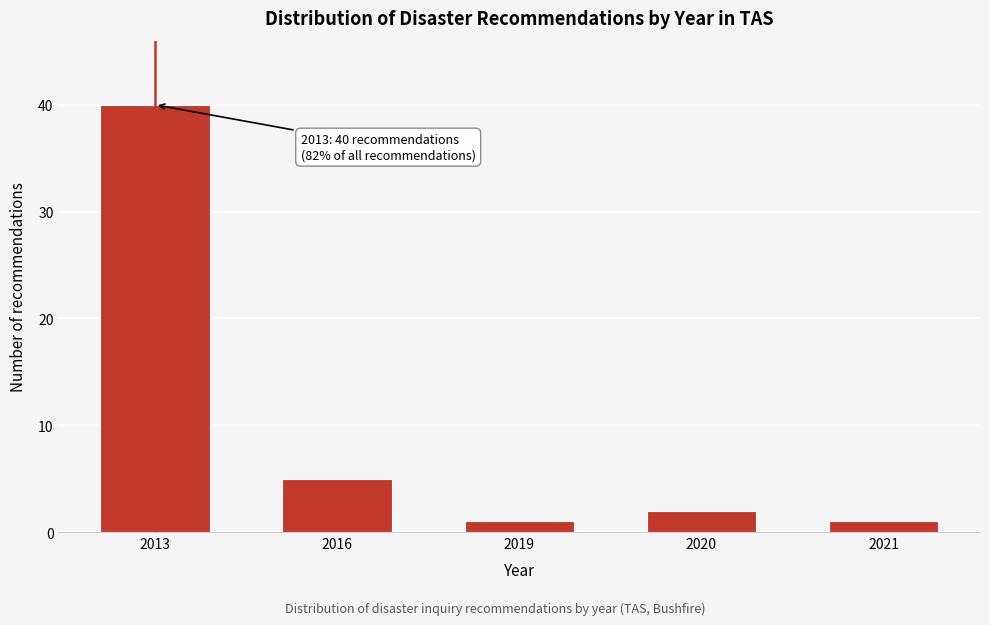

Reading right to left, transcribe all the data shown in this chart.

1	2	1	5	40